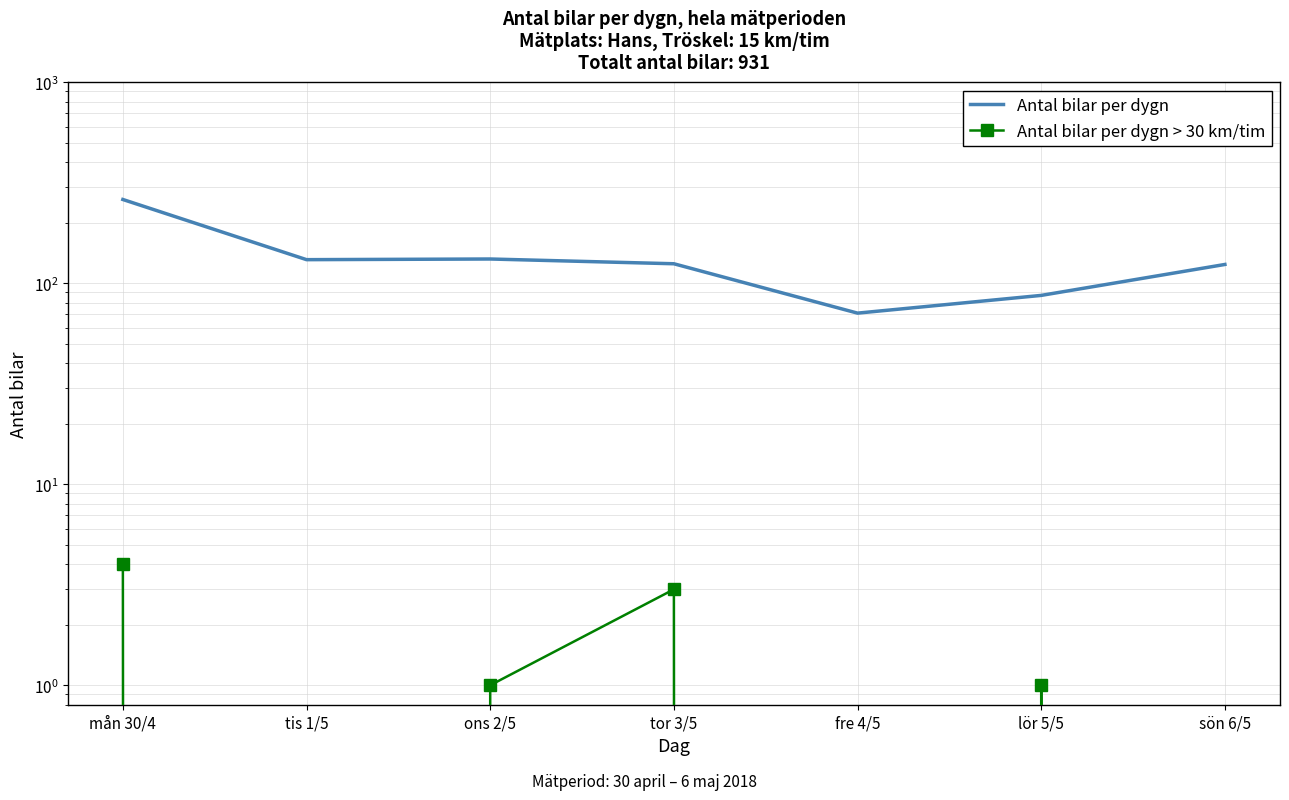

At which category is the sum across all series the highest?

mån 30/4